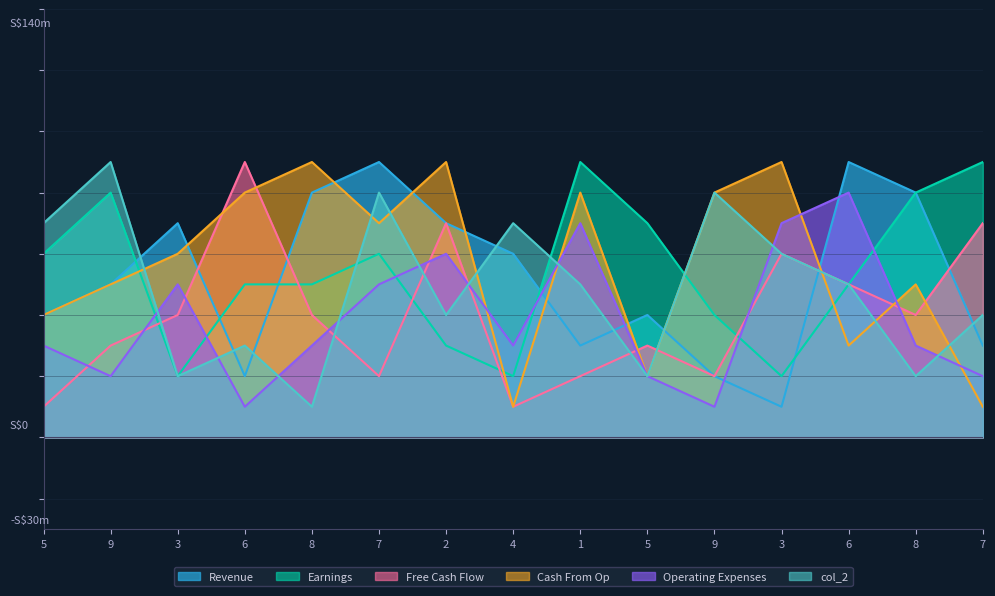

Which has a higher value, 5 or 3?

5